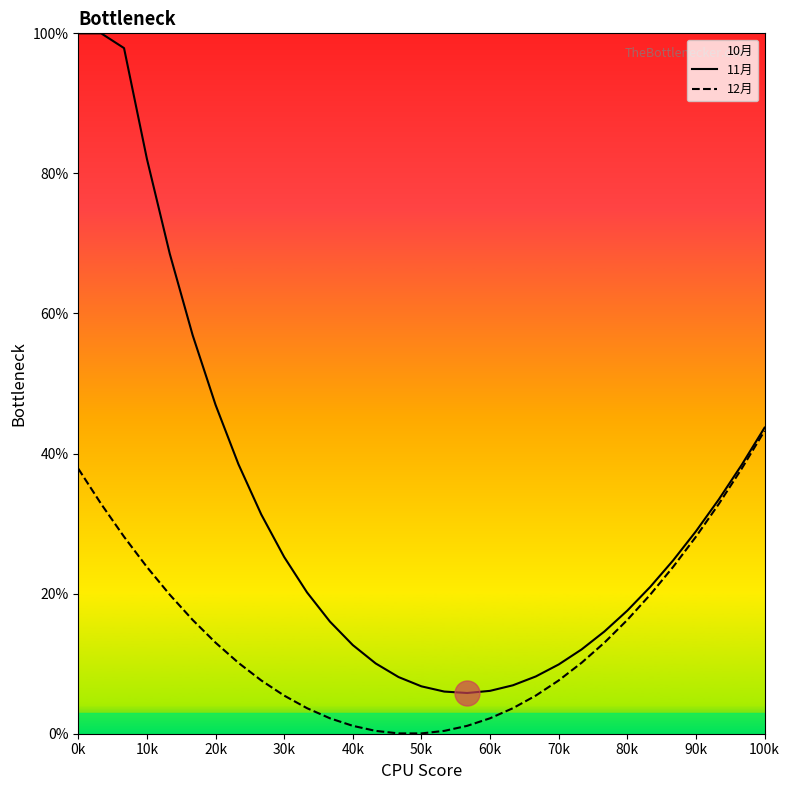

Is it true that 12月 equals 7.6 at 70k?

True